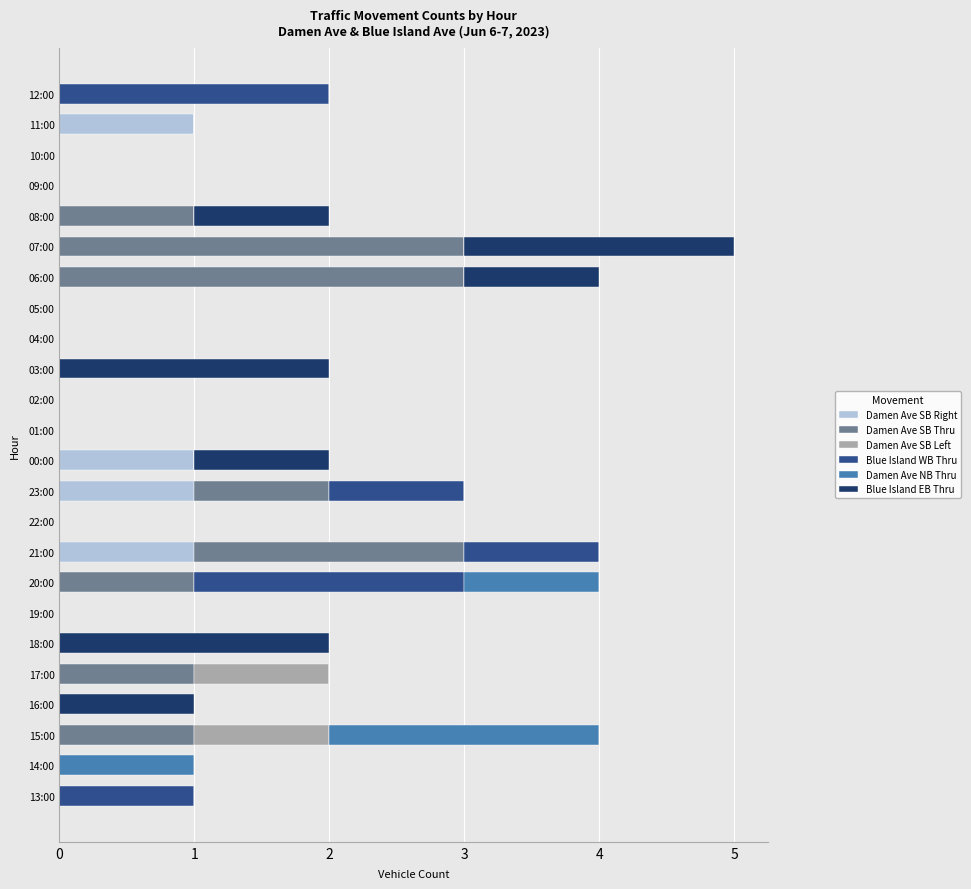

At which category is the sum across all series the highest?

07:00